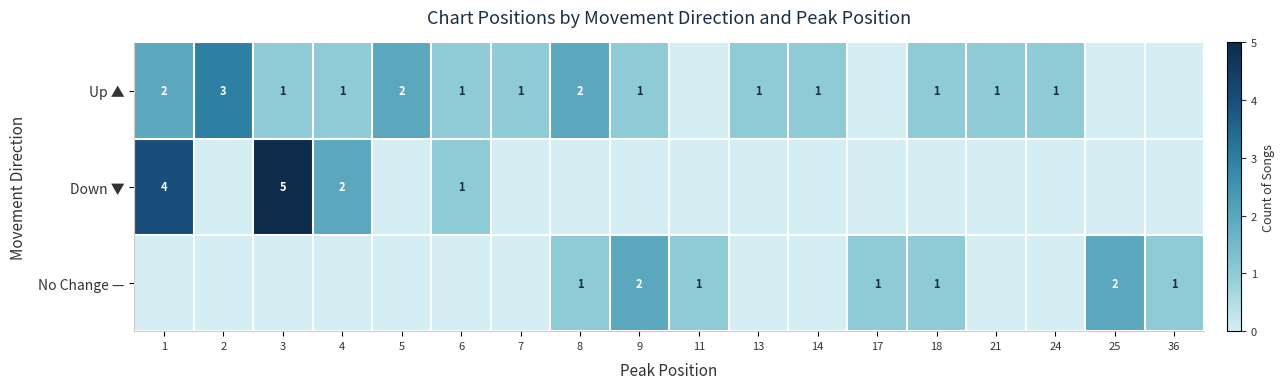

How many distinct data groups are displayed?

3